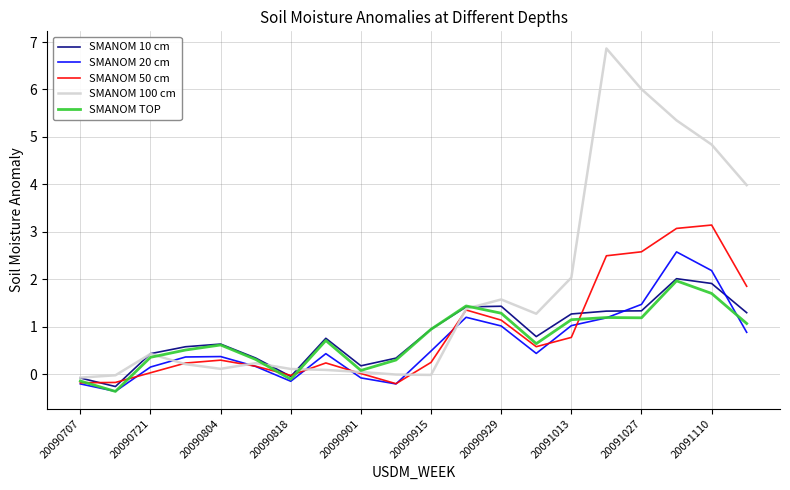

True or false: SMANOM 20 cm and SMANOM 10 cm intersect in this chart.

True